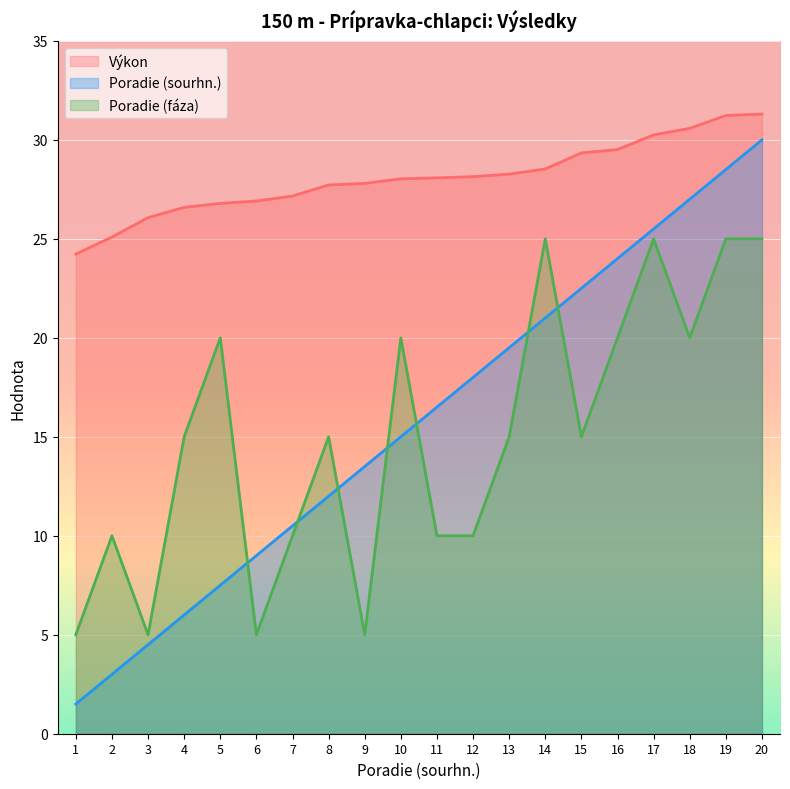

What is the lowest value of the Výkon series?

24.2